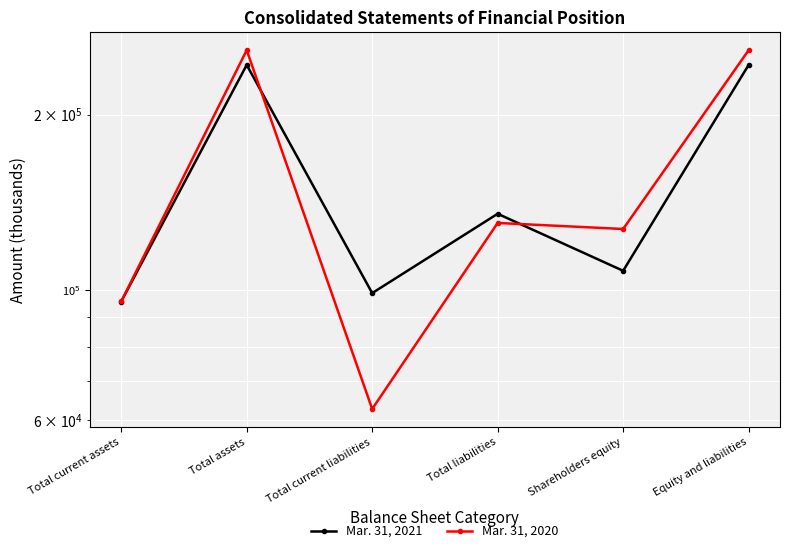

The Mar. 31, 2021 series shows 95691 at Total current assets. True or false?

True